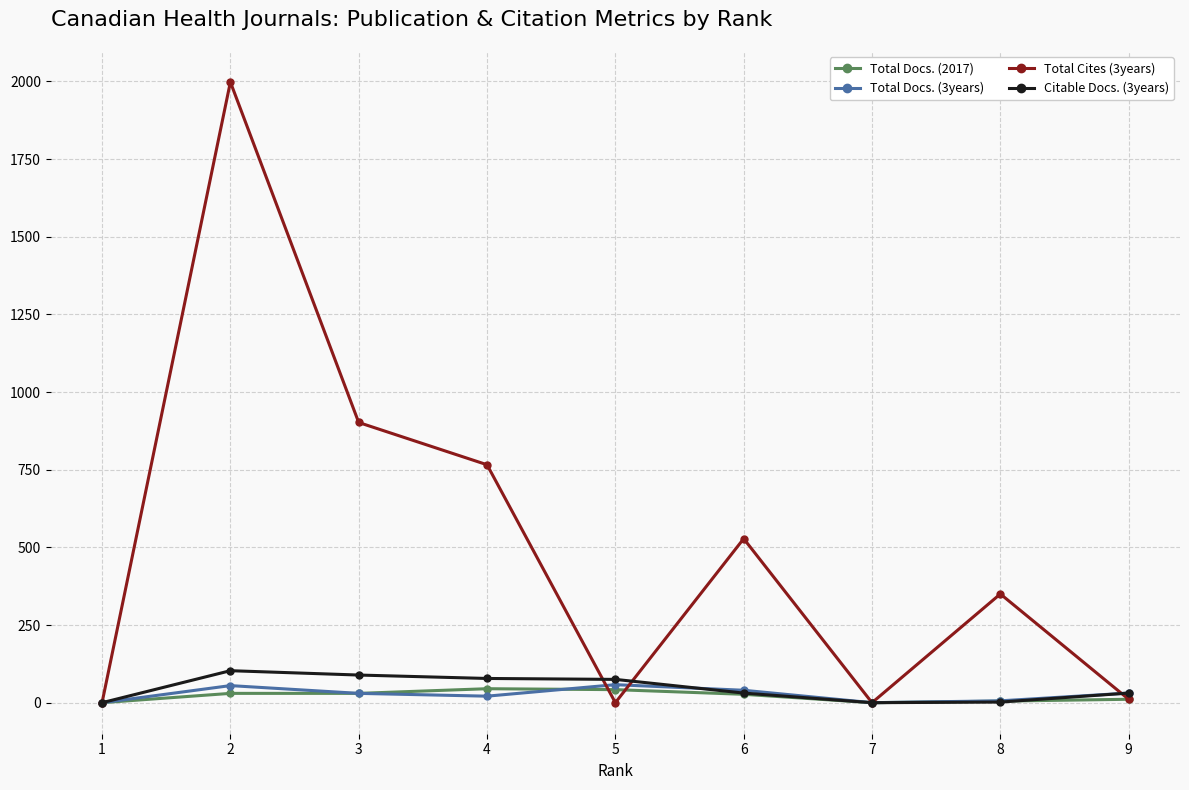

Which series has the largest total across all categories?

Total Cites (3years)